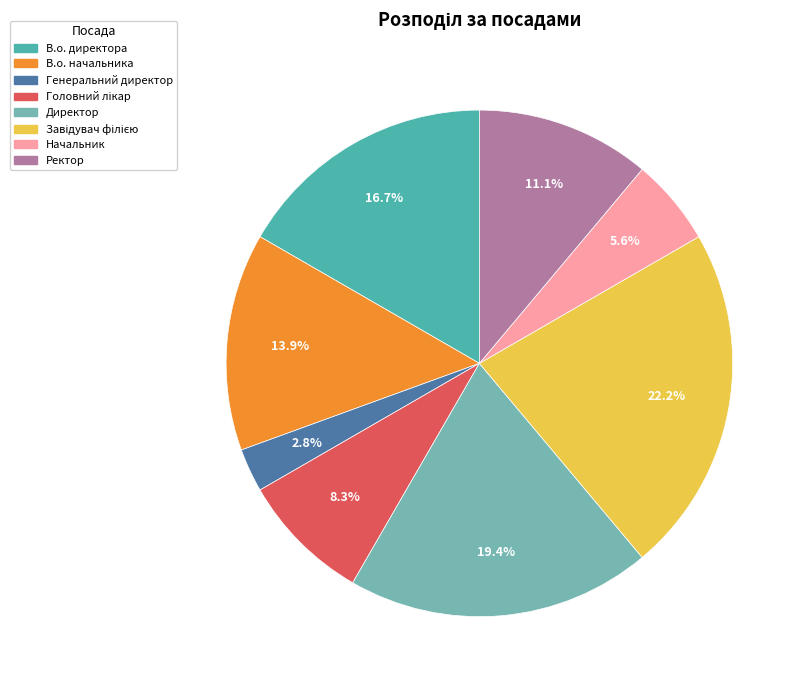

How many segments does this pie chart have?

8